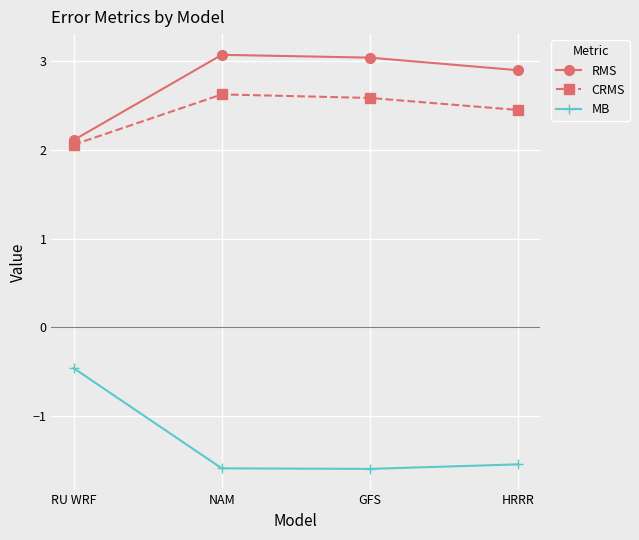

What is the total value across all series at HRRR?

3.8